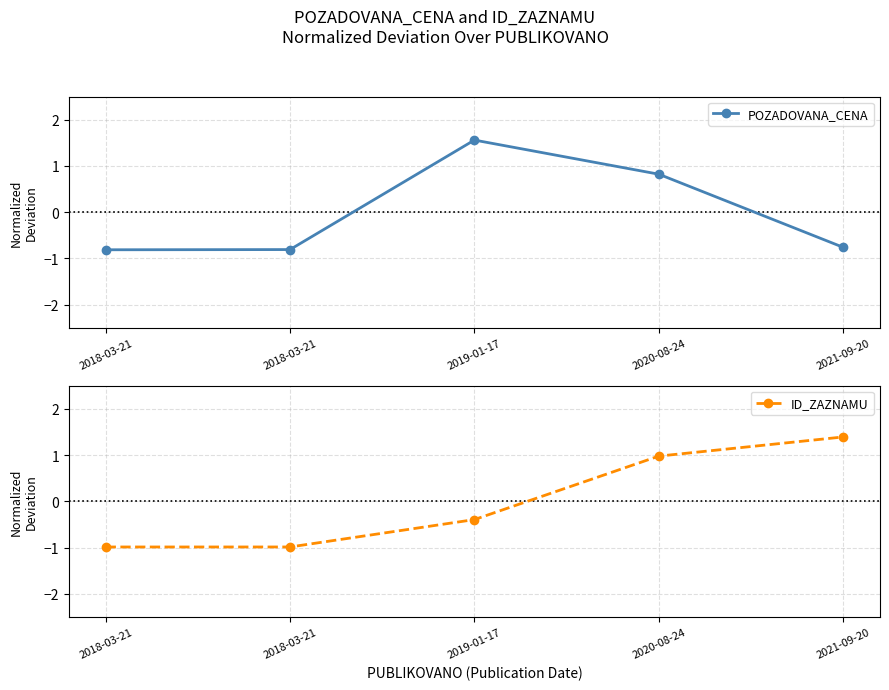

Reading left to right, transcribe all the data shown in this chart.

POZADOVANA_CENA: 2018-03-21=-0.8	2018-03-21=-0.8	2019-01-17=1.6	2020-08-24=0.8	2021-09-20=-0.8
ID_ZAZNAMU: 2018-03-21=-1.0	2018-03-21=-1.0	2019-01-17=-0.4	2020-08-24=1.0	2021-09-20=1.4